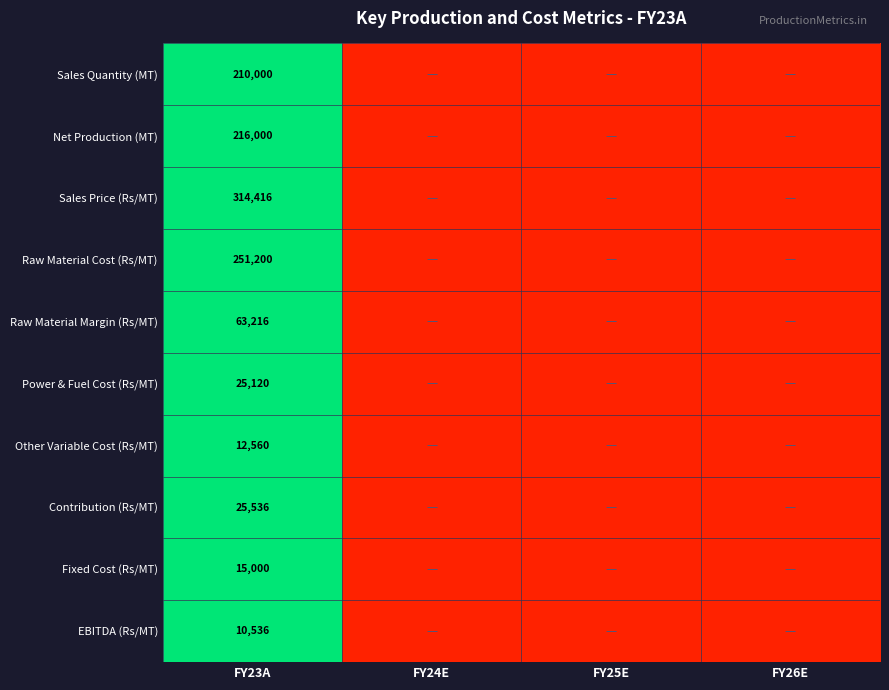

Is the value of Raw Material Cost (Rs/MT) at FY23A greater than the value of Other Variable Cost (Rs/MT) at FY23A?

Yes